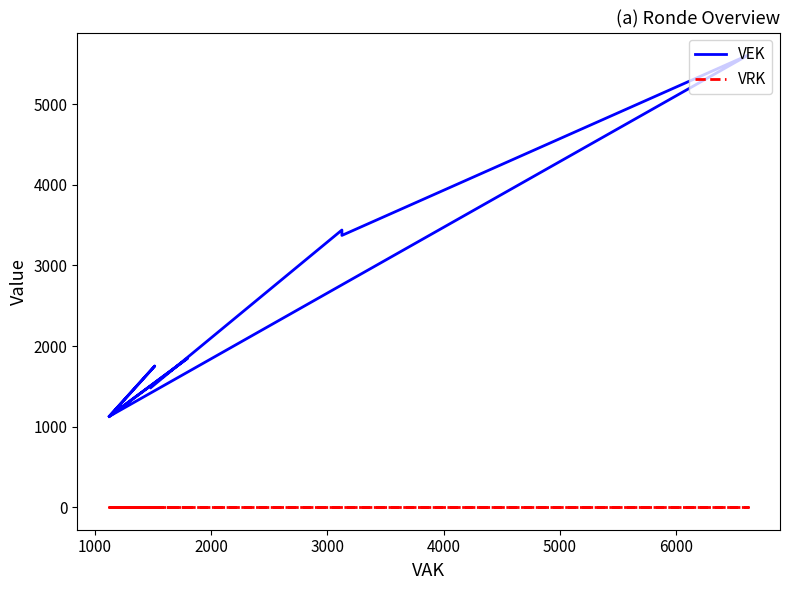

What is the difference between the maximum and second lowest values in the VEK series?

4485